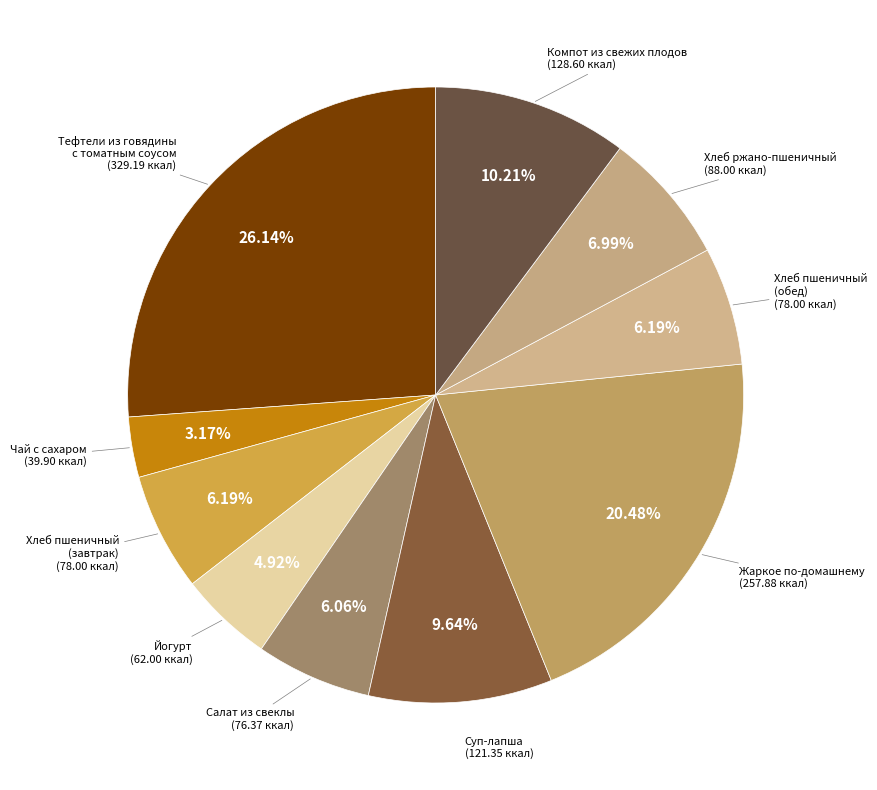

How many slices are in this pie chart?

10